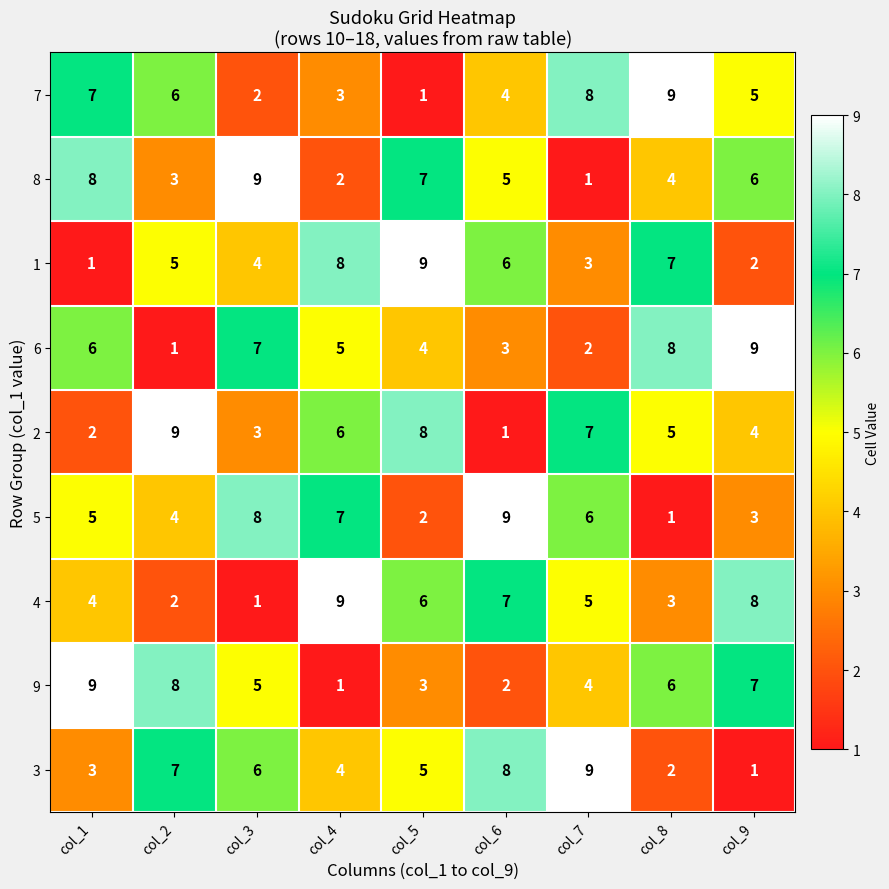

Rank the categories by 7 value from lowest to highest.

col_5, col_3, col_4, col_6, col_9, col_2, col_1, col_7, col_8